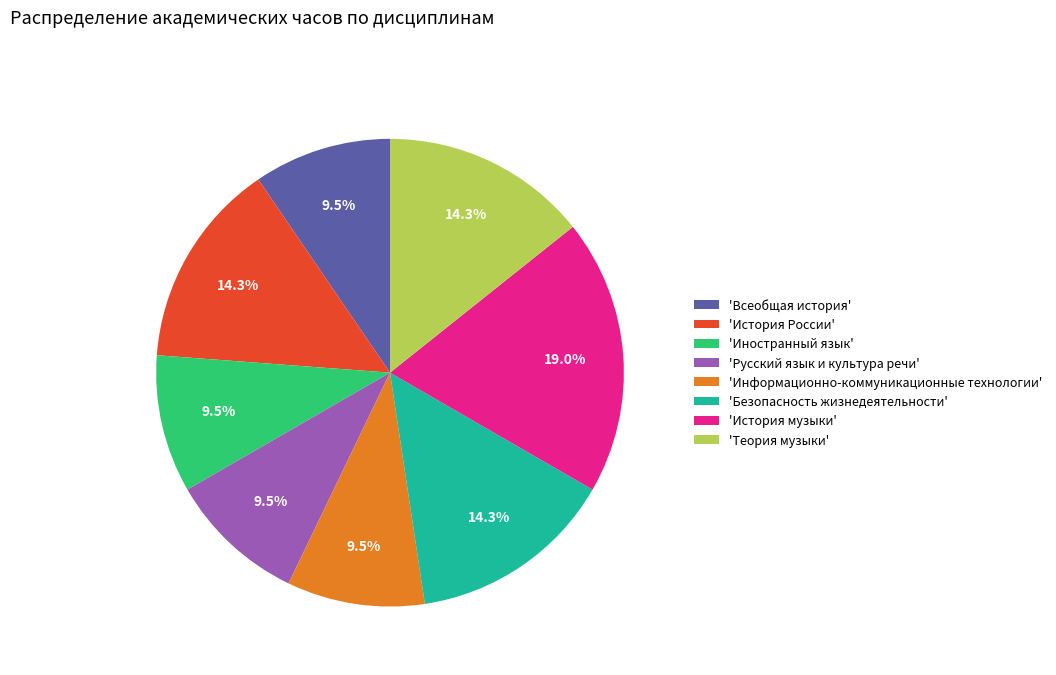

Is there a majority slice in this chart?

No